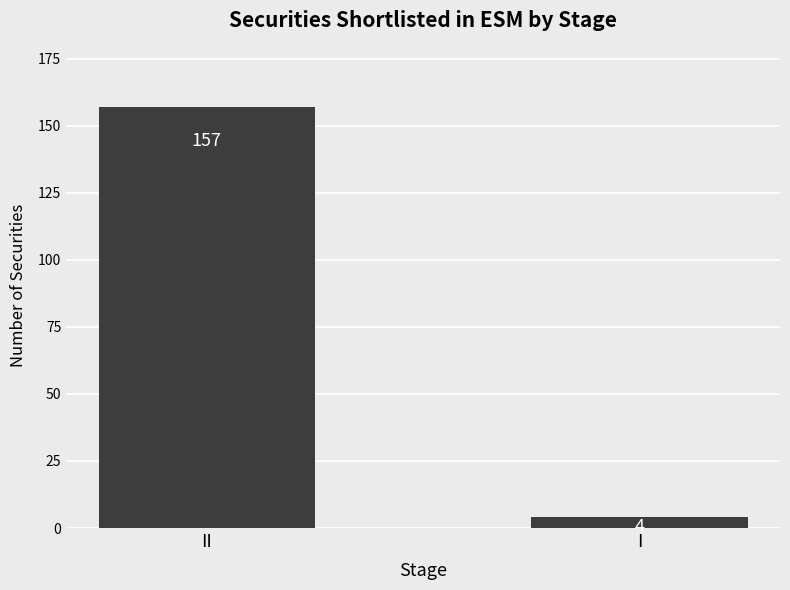

Which has a higher value, I or II?

II